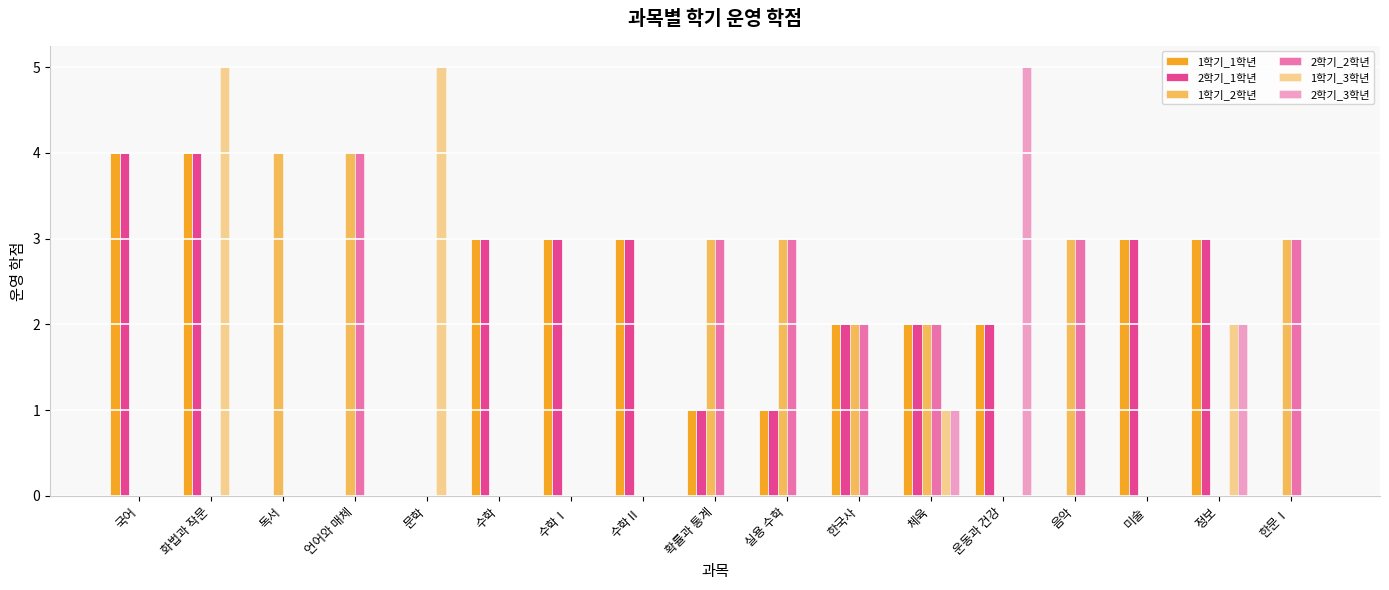

What is the greatest value displayed?

5